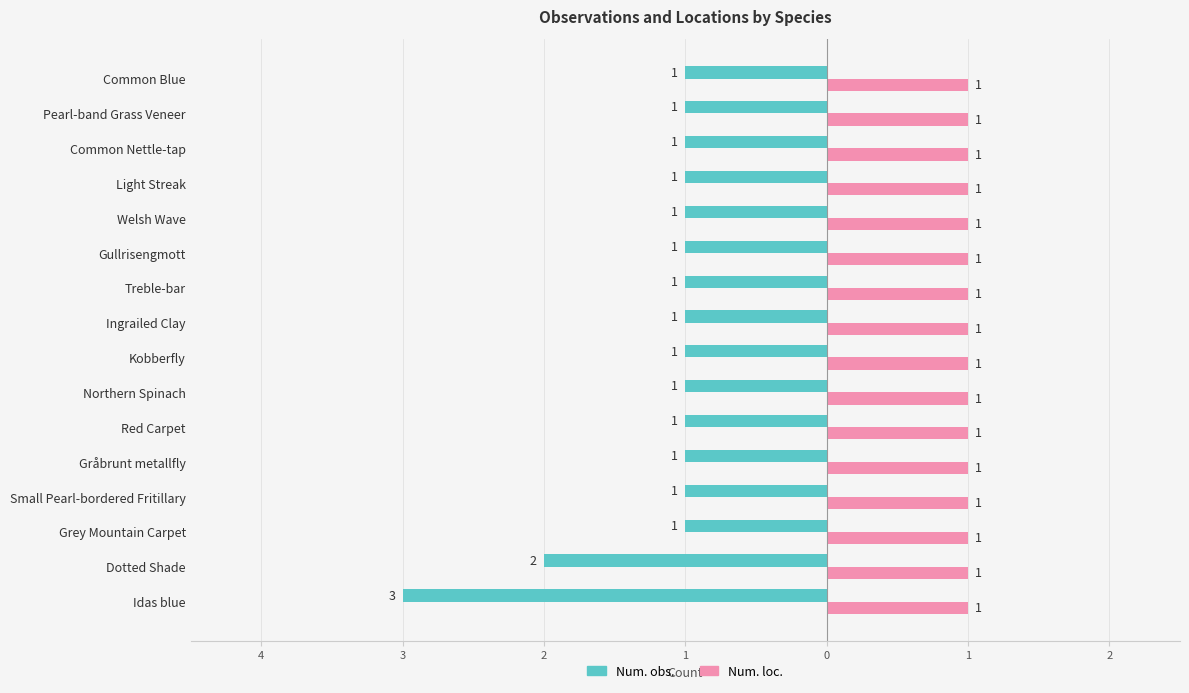

What are all the series names shown in the legend?

Num. obs., Num. loc.